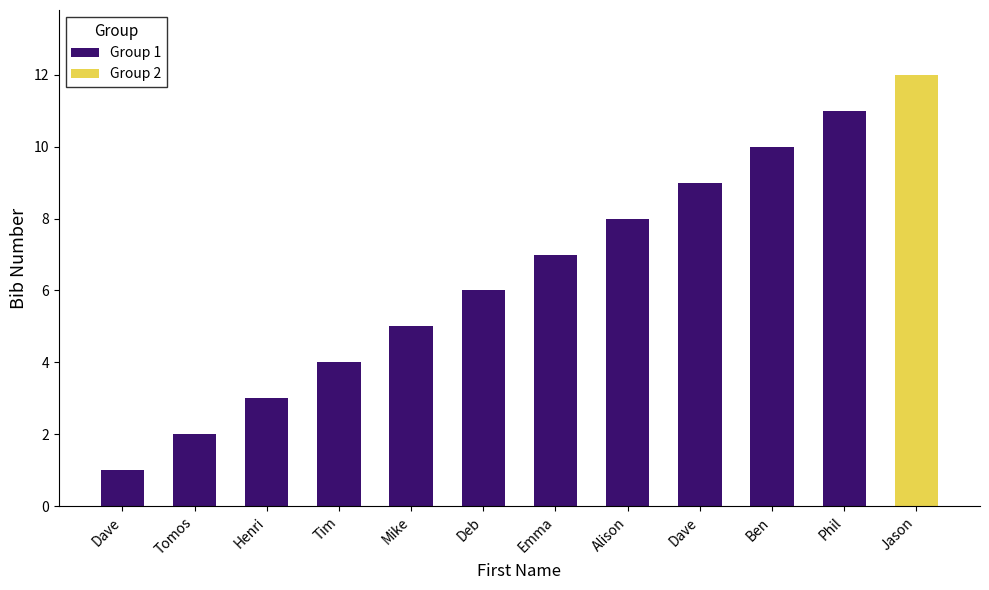

Which category has the highest value across all series?

Phil